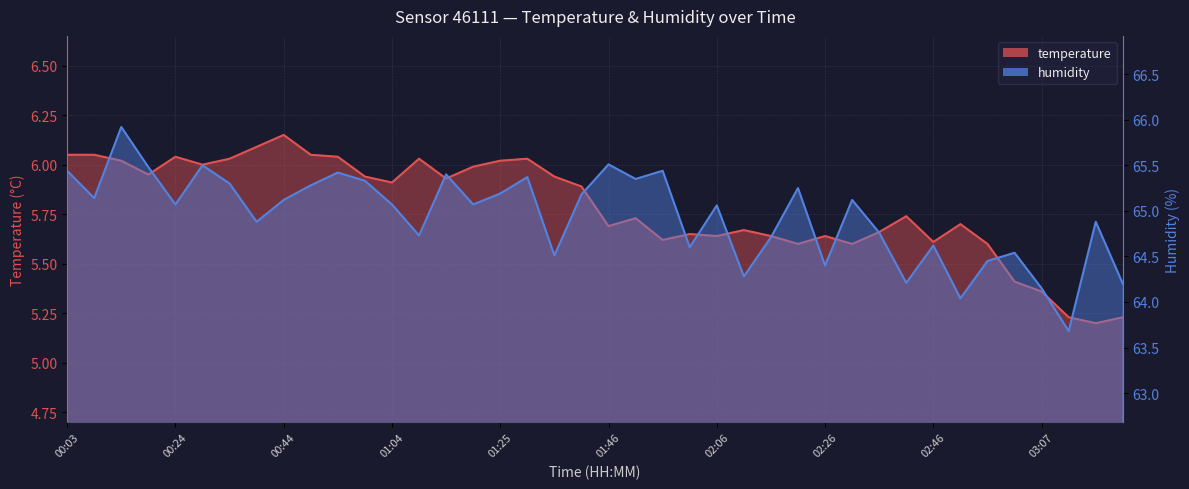

What are all the series names shown in the legend?

temperature, humidity